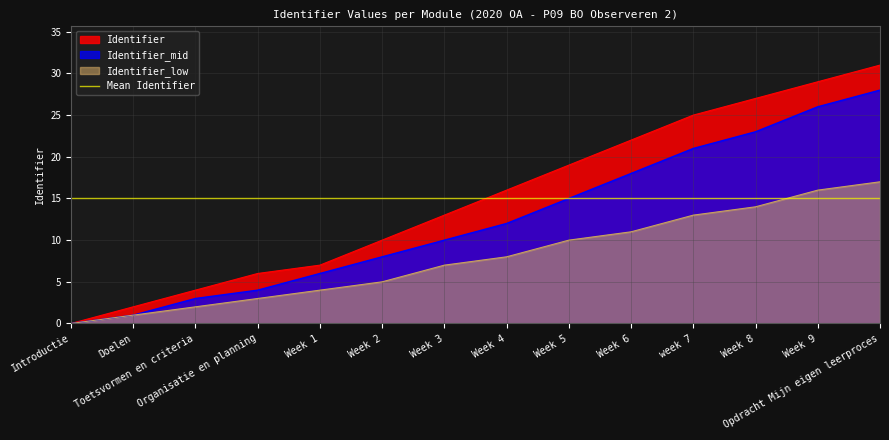

At which label is Identifier closest to 15?

Week 4